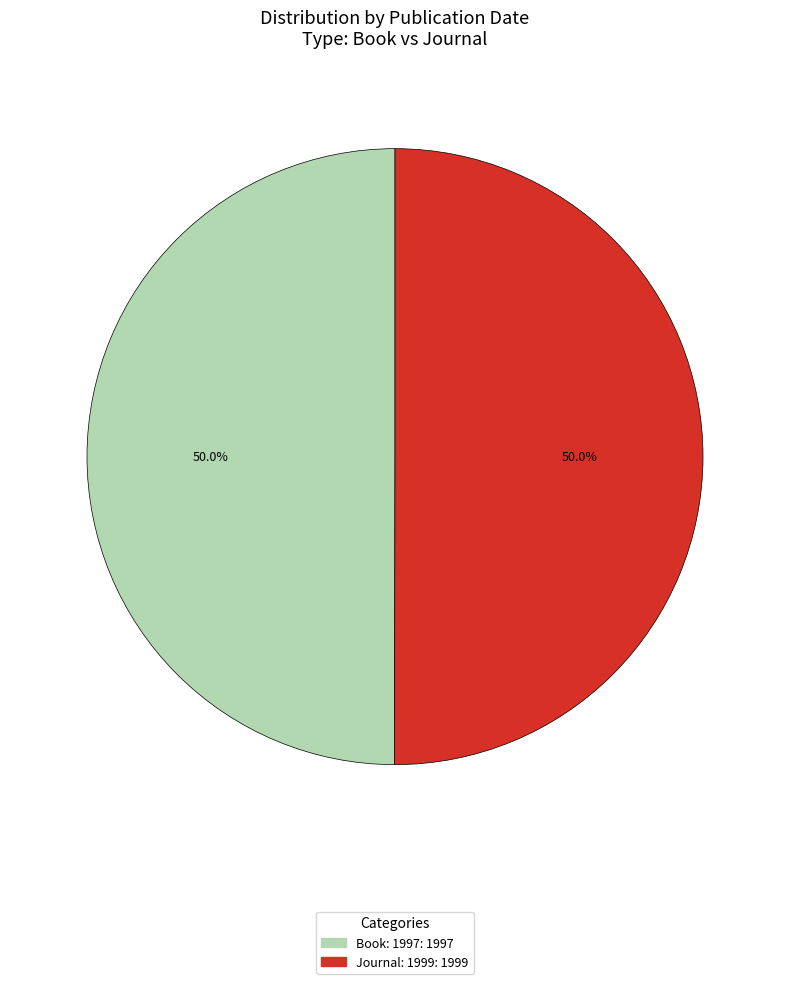

How many slices are in this pie chart?

2